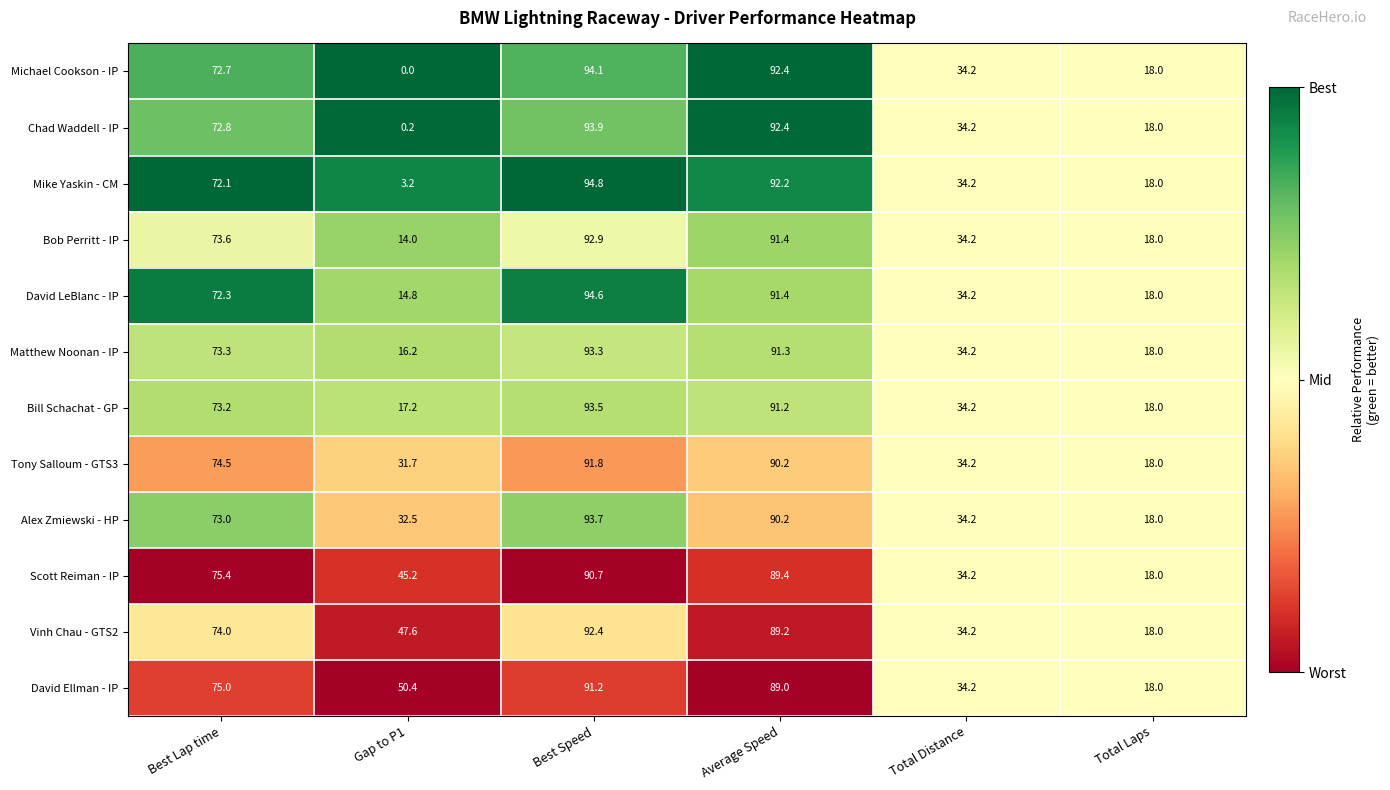

At how many categories does at least one series exceed 0?

6